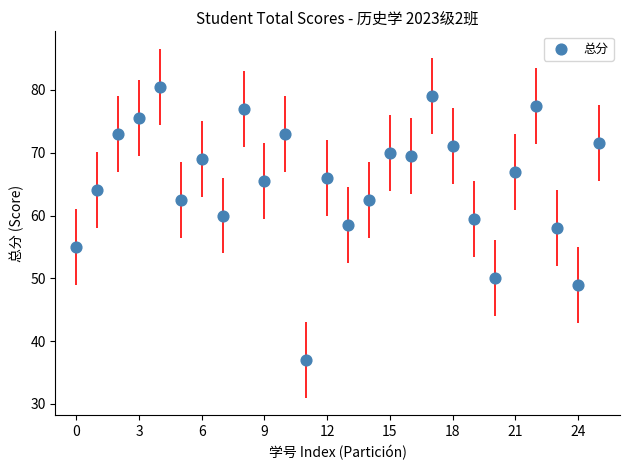

What is the range of Y values (max minus min)?

43.5